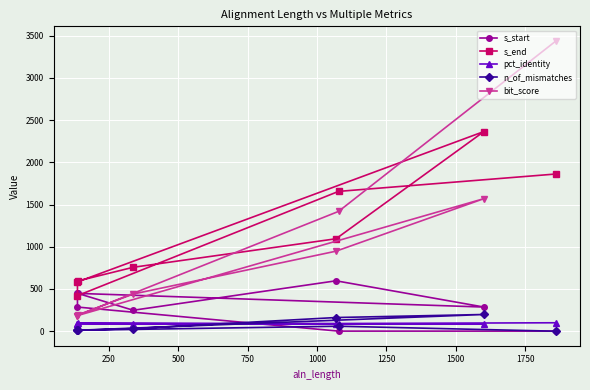

List the series in order of their peak value, lowest first.

pct_identity, n_of_mismatches, s_start, s_end, bit_score